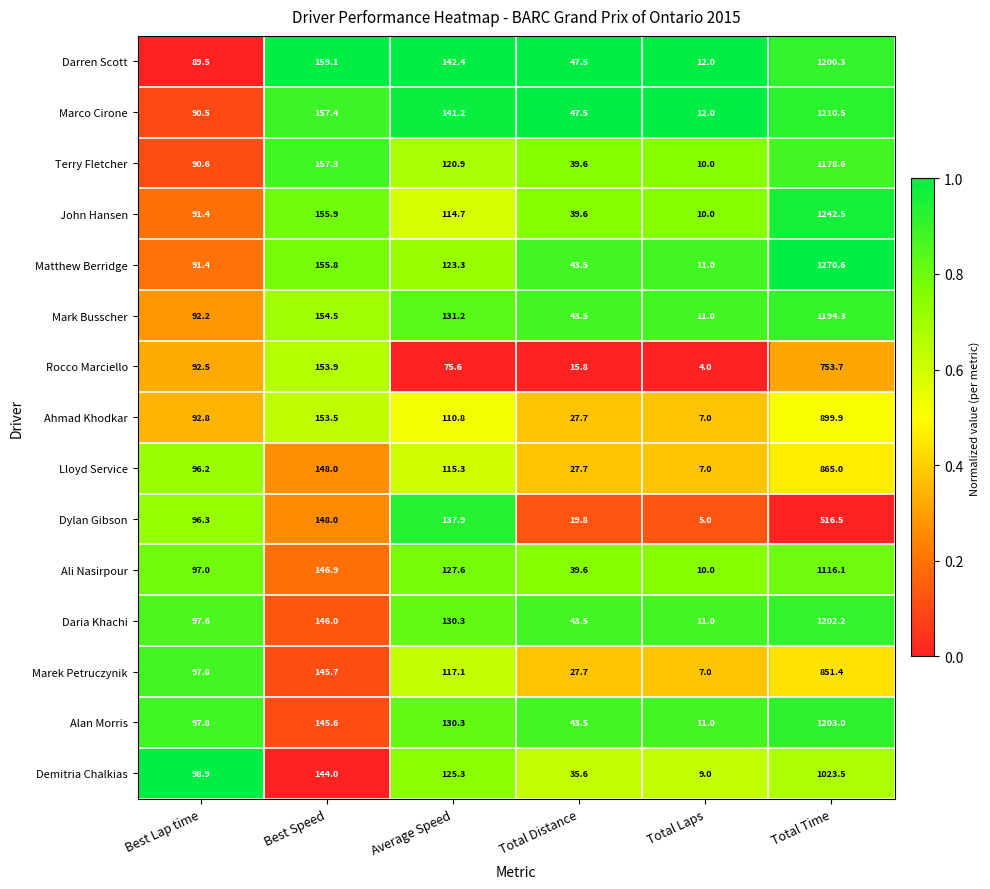

What is the average value of the Demitria Chalkias series?

239.4